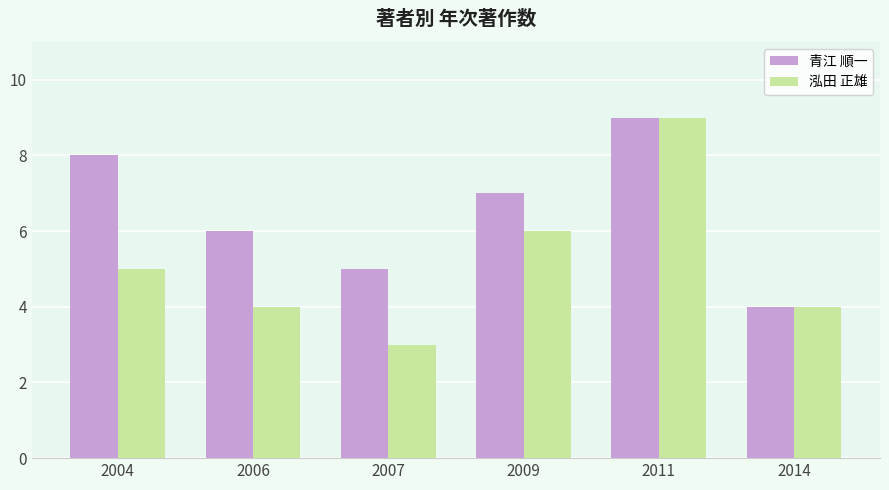

What is the total value across all series at 2004?

13